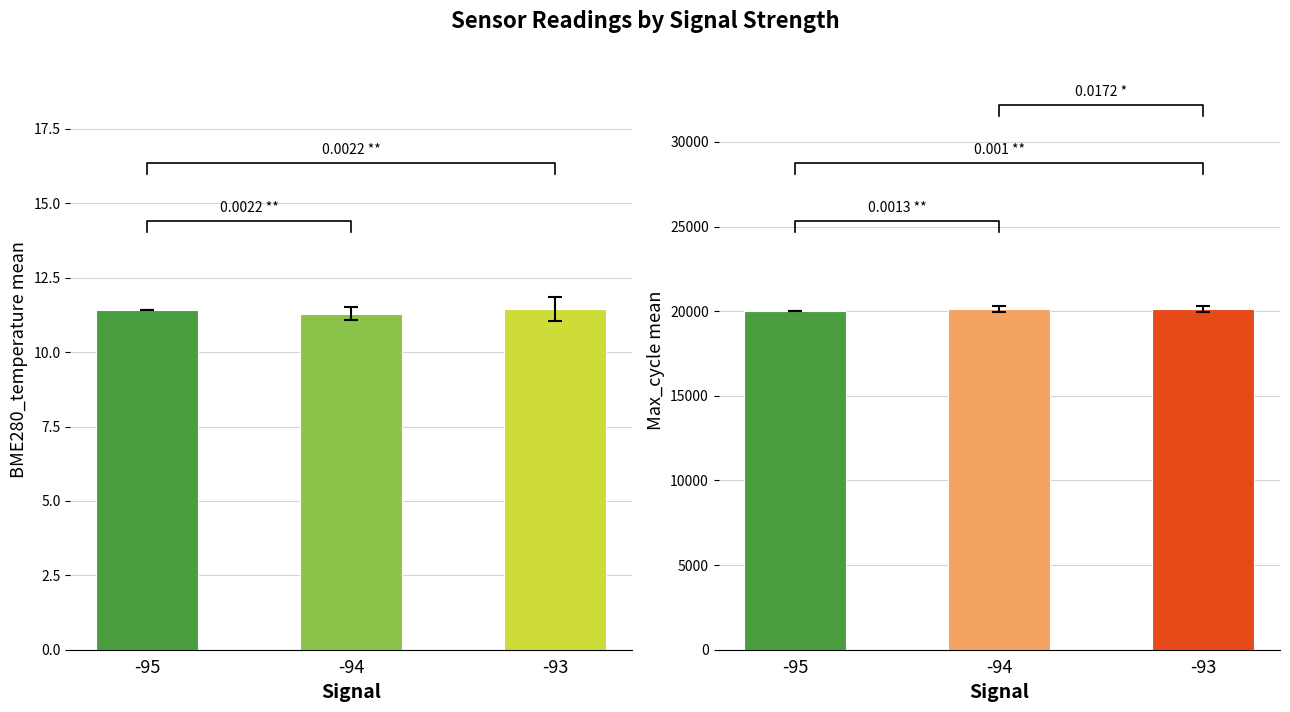

At which label does max_cycle_mean reach its peak?

-94